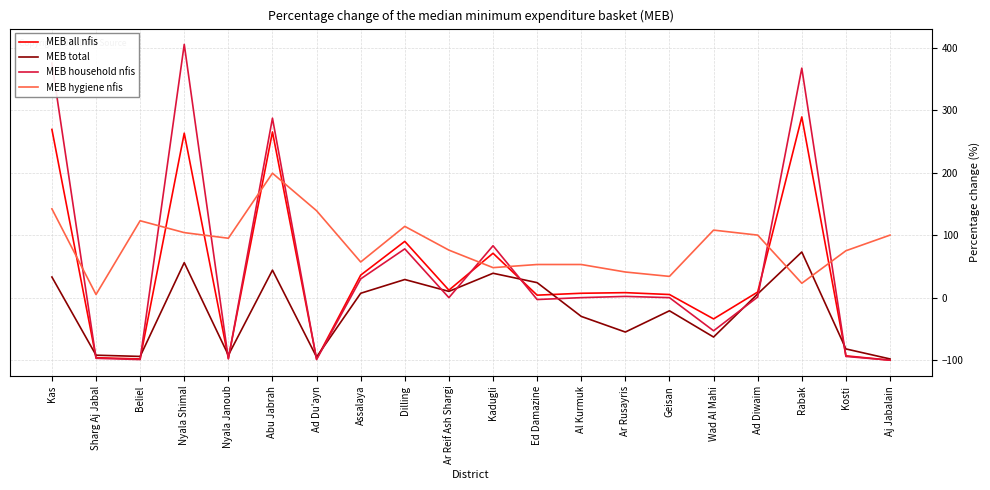

At which category does MEB hygiene nfis reach its first local valley?

Sharg Aj Jabal